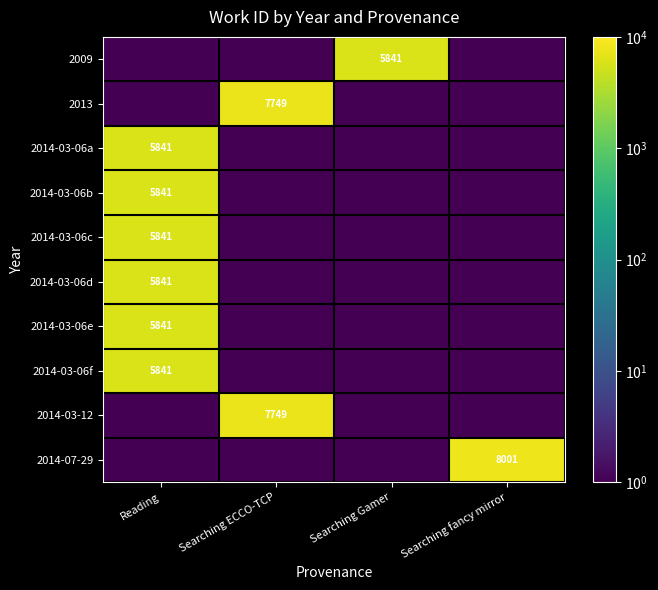

Between Searching fancy mirror and Searching ECCO-TCP, which is larger?

Searching fancy mirror